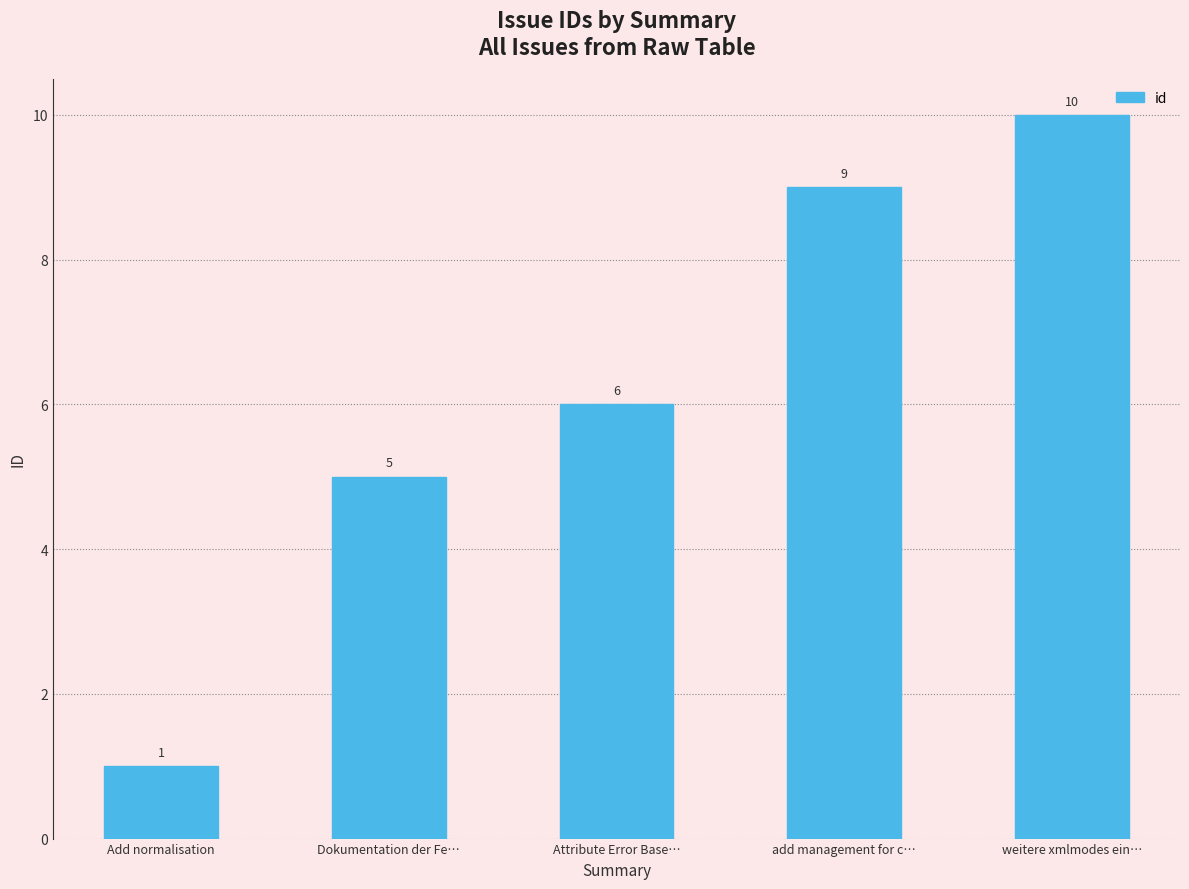

List the labels in order of value, largest first.

weitere xmlmodes ein…, add management for c…, Attribute Error Base…, Dokumentation der Fe…, Add normalisation